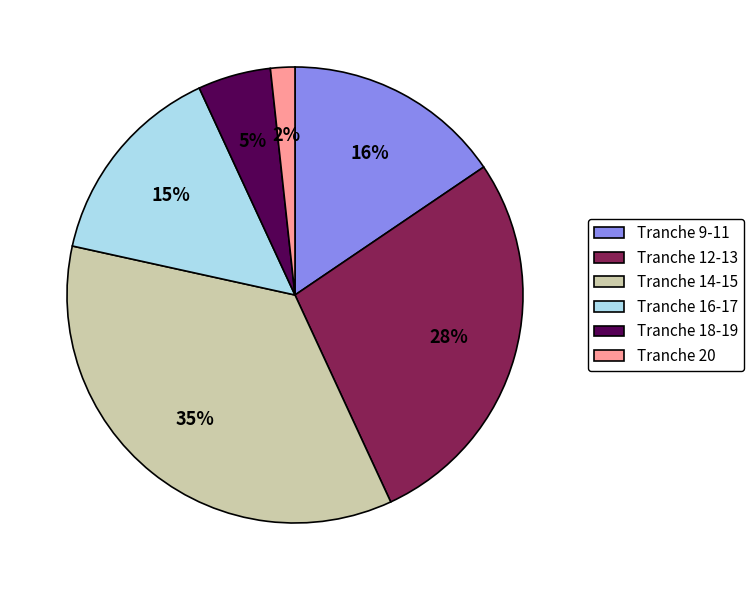

Is the sum of Tranche 16-17 and Tranche 20 greater than half?

No